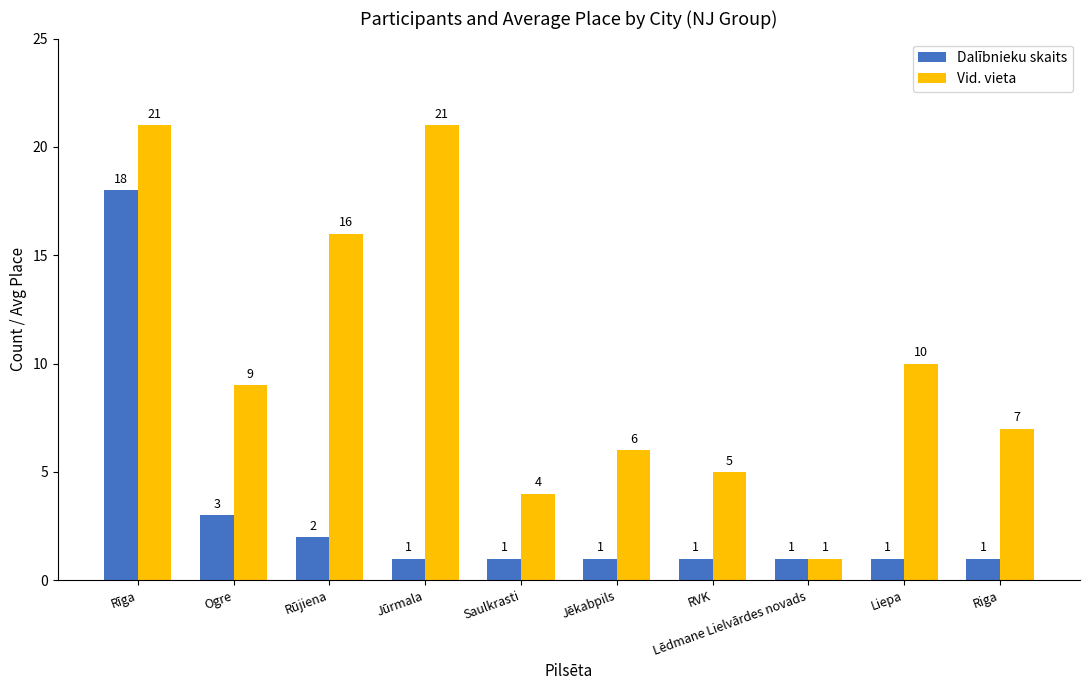

Rank the series by their maximum value, from lowest to highest.

Dalībnieku skaits, Vid. vieta